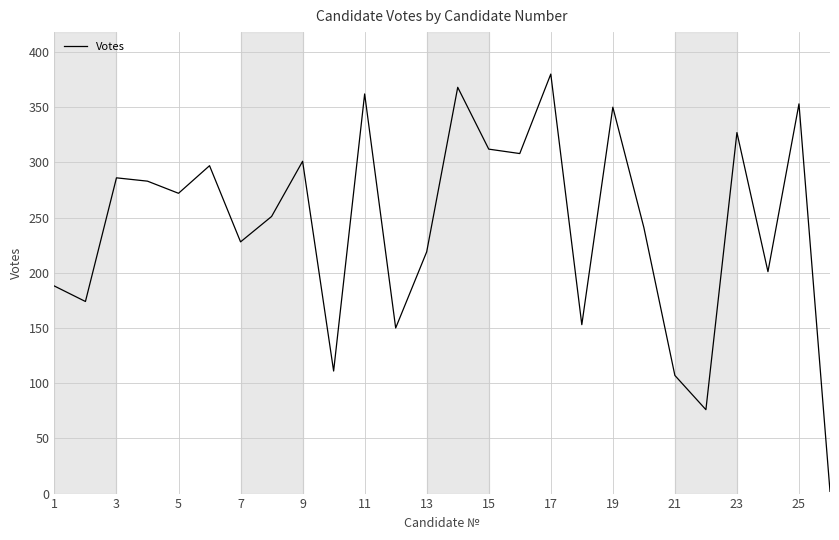

What is the maximum value shown in the chart?

380